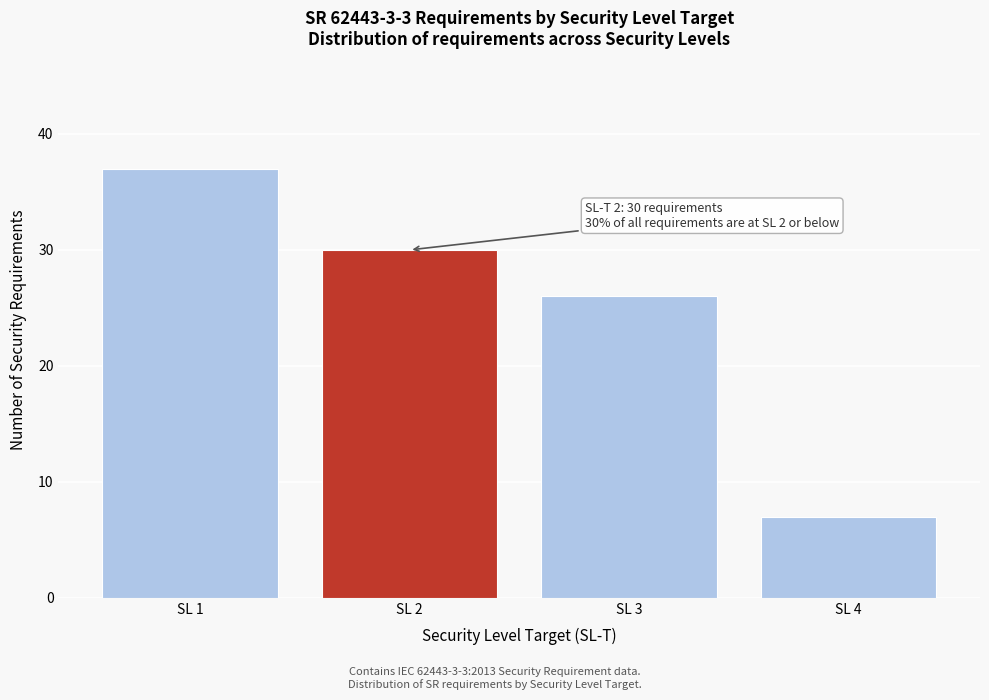

Reading left to right, list all the values displayed in this chart.

SL 1=37	SL 2=30	SL 3=26	SL 4=7